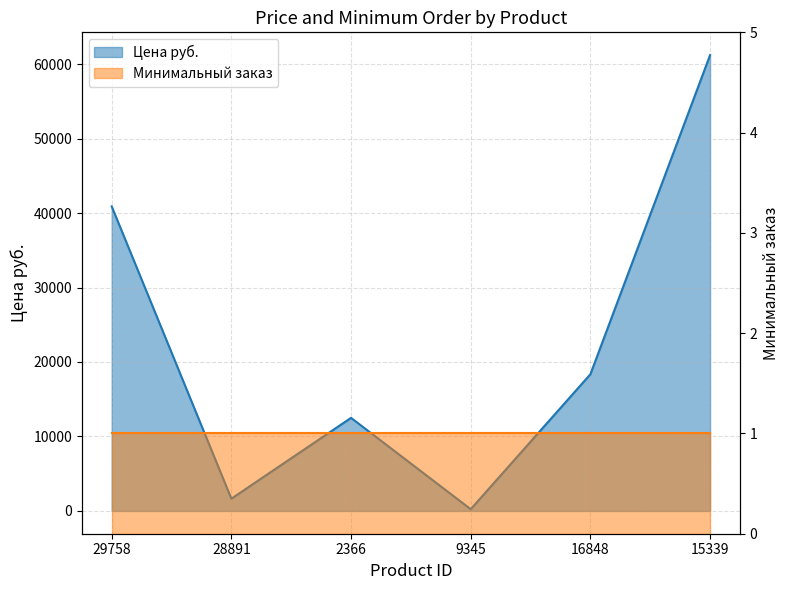

How many interior local valleys (lower than both neighbors) does the data have?

2